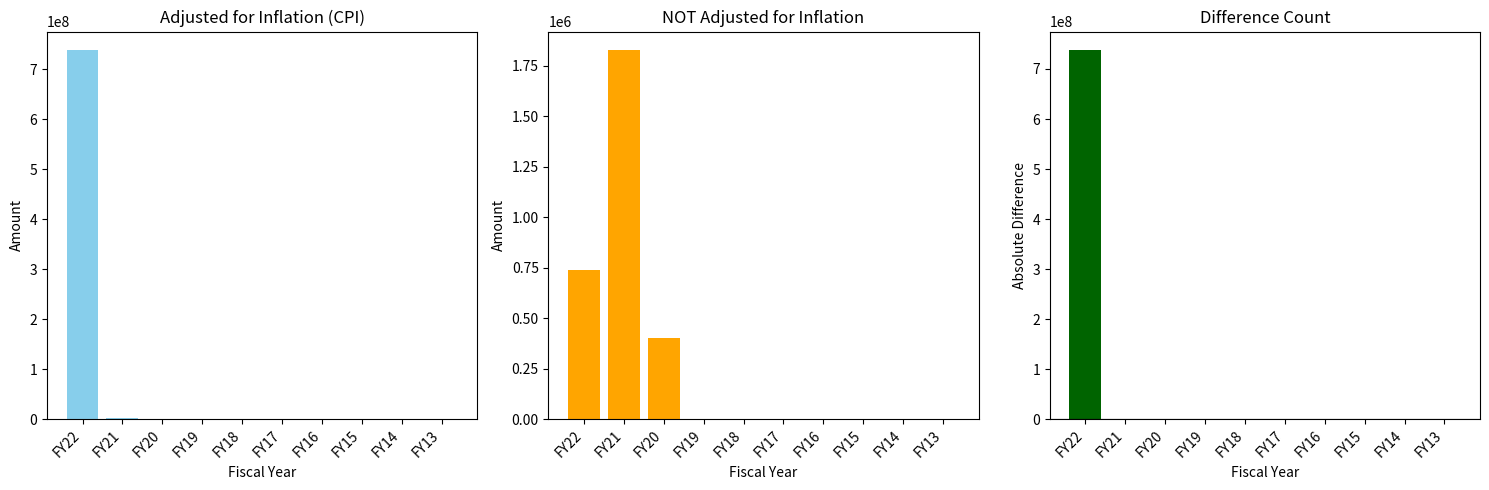

Which has a higher value, FY17 or FY20?

FY20